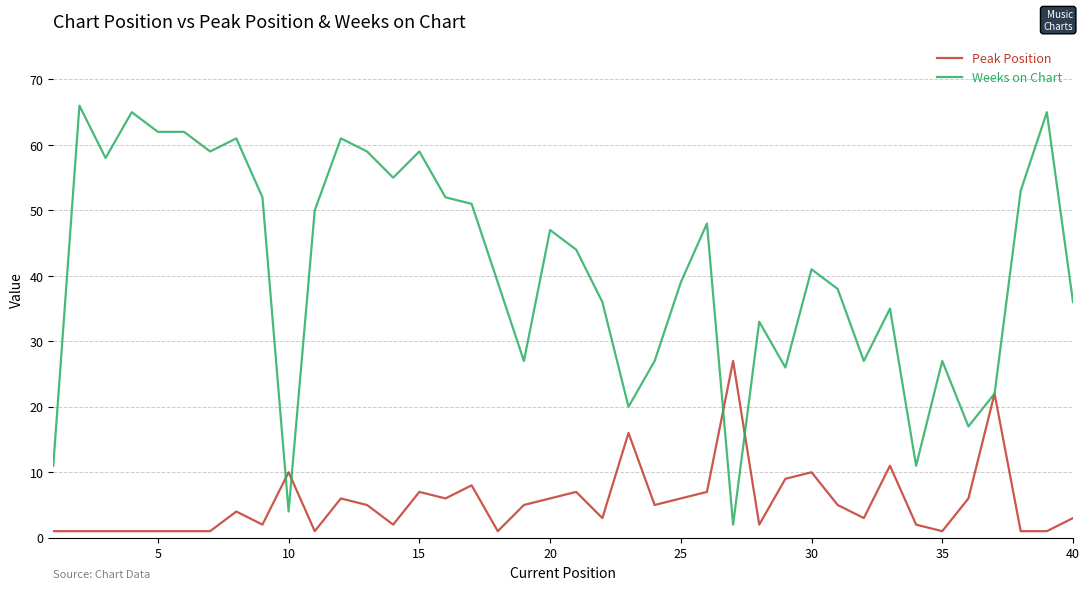

At how many categories does at least one series exceed 8?

40